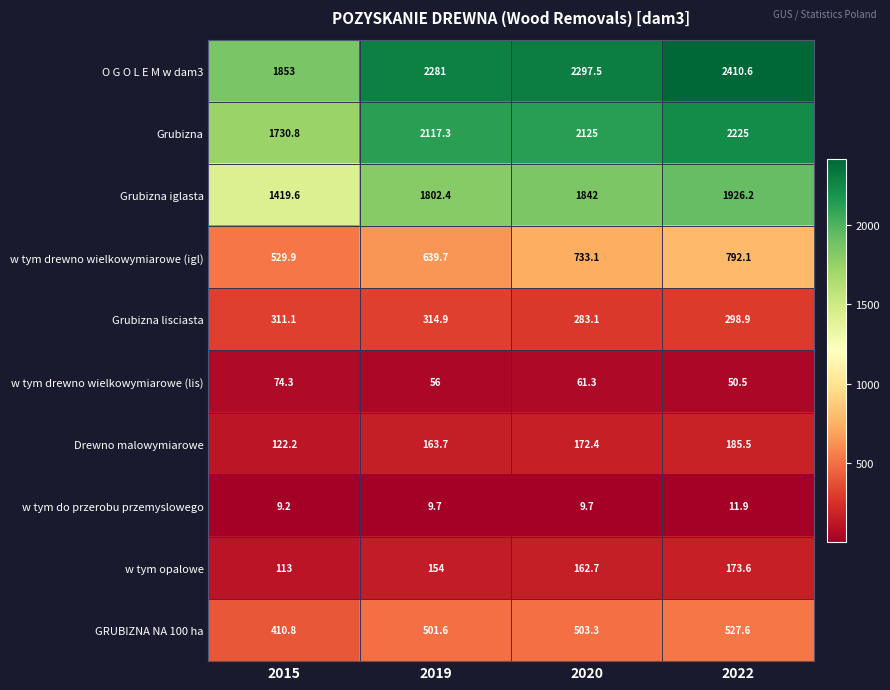

Which category has the lowest value in the w tym drewno wielkowymiarowe (lis) series?

2022